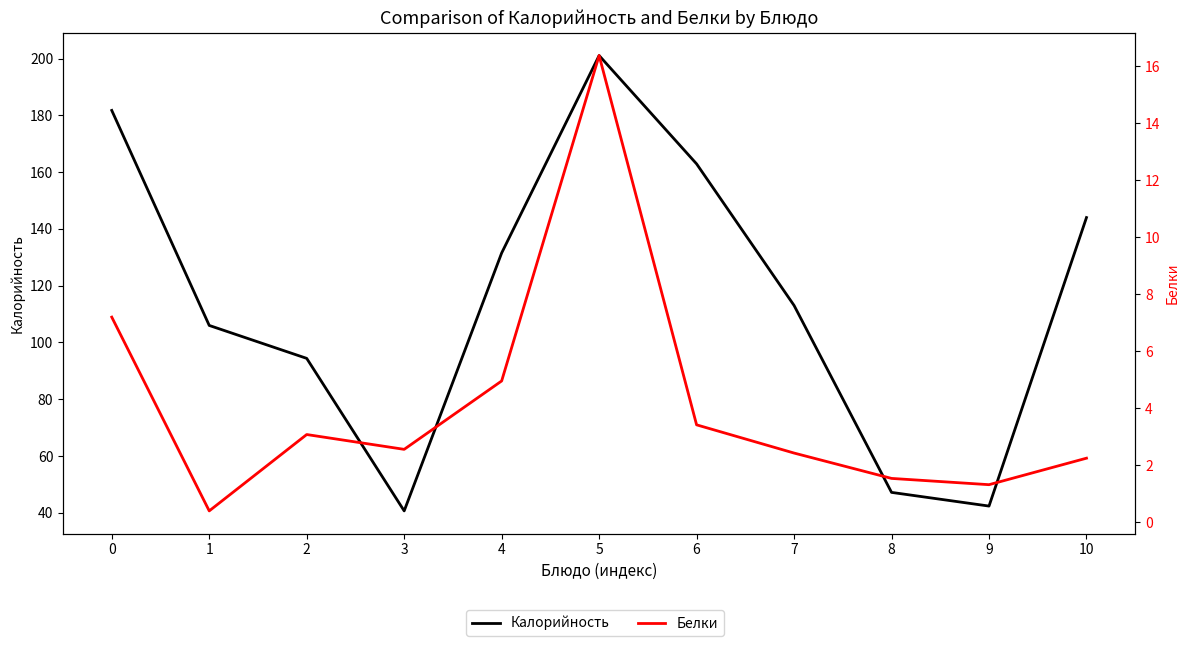

Count the number of categories in the chart.

11